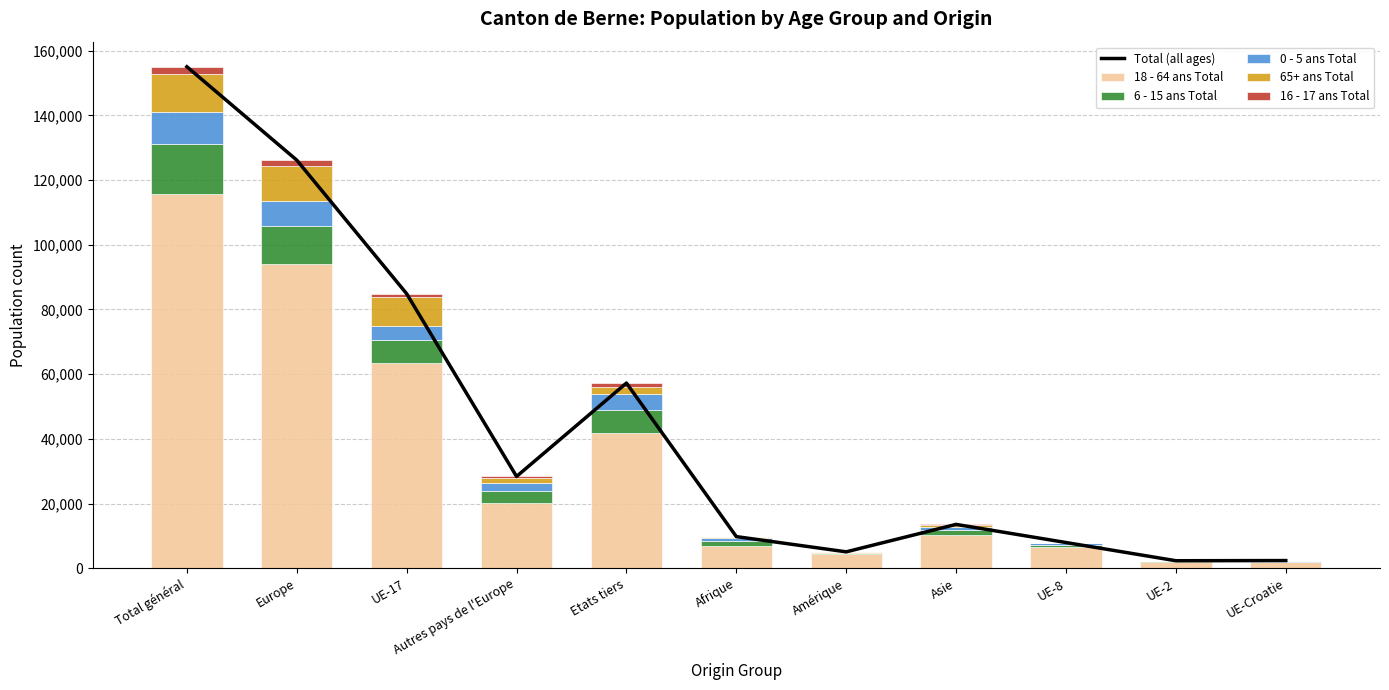

Which series has the largest total across all categories?

Total (all ages)